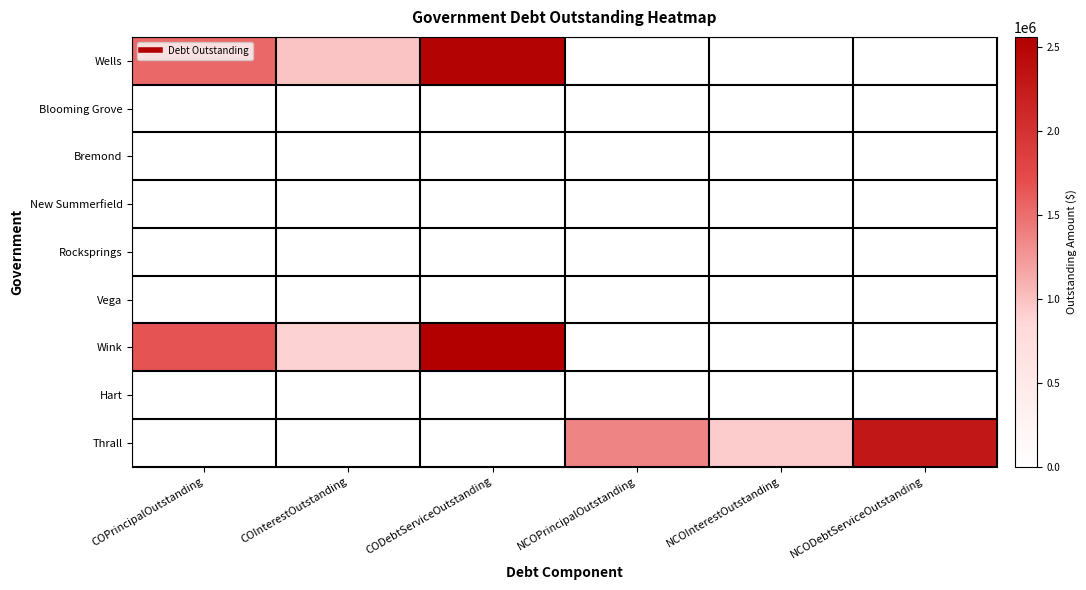

Reading right to left, transcribe all the data shown in this chart.

Wells: NCODebtServiceOutstanding=0.0	NCOInterestOutstanding=0.0	NCOPrincipalOutstanding=0.0	CODebtServiceOutstanding=2513154.5	COInterestOutstanding=979154.5	COPrincipalOutstanding=1534000.0
Blooming Grove: NCODebtServiceOutstanding=0.0	NCOInterestOutstanding=0.0	NCOPrincipalOutstanding=0.0	CODebtServiceOutstanding=0.0	COInterestOutstanding=0.0	COPrincipalOutstanding=0.0
Bremond: NCODebtServiceOutstanding=0.0	NCOInterestOutstanding=0.0	NCOPrincipalOutstanding=0.0	CODebtServiceOutstanding=0.0	COInterestOutstanding=0.0	COPrincipalOutstanding=0.0
New Summerfield: NCODebtServiceOutstanding=0.0	NCOInterestOutstanding=0.0	NCOPrincipalOutstanding=0.0	CODebtServiceOutstanding=0.0	COInterestOutstanding=0.0	COPrincipalOutstanding=0.0
Rocksprings: NCODebtServiceOutstanding=0.0	NCOInterestOutstanding=0.0	NCOPrincipalOutstanding=0.0	CODebtServiceOutstanding=0.0	COInterestOutstanding=0.0	COPrincipalOutstanding=0.0
Vega: NCODebtServiceOutstanding=0.0	NCOInterestOutstanding=0.0	NCOPrincipalOutstanding=0.0	CODebtServiceOutstanding=0.0	COInterestOutstanding=0.0	COPrincipalOutstanding=0.0
Wink: NCODebtServiceOutstanding=0.0	NCOInterestOutstanding=0.0	NCOPrincipalOutstanding=0.0	CODebtServiceOutstanding=2558021.5	COInterestOutstanding=898021.6	COPrincipalOutstanding=1660000.0
Hart: NCODebtServiceOutstanding=0.0	NCOInterestOutstanding=0.0	NCOPrincipalOutstanding=0.0	CODebtServiceOutstanding=0.0	COInterestOutstanding=0.0	COPrincipalOutstanding=0.0
Thrall: NCODebtServiceOutstanding=2295900.0	NCOInterestOutstanding=935900.0	NCOPrincipalOutstanding=1360000.0	CODebtServiceOutstanding=0.0	COInterestOutstanding=0.0	COPrincipalOutstanding=0.0